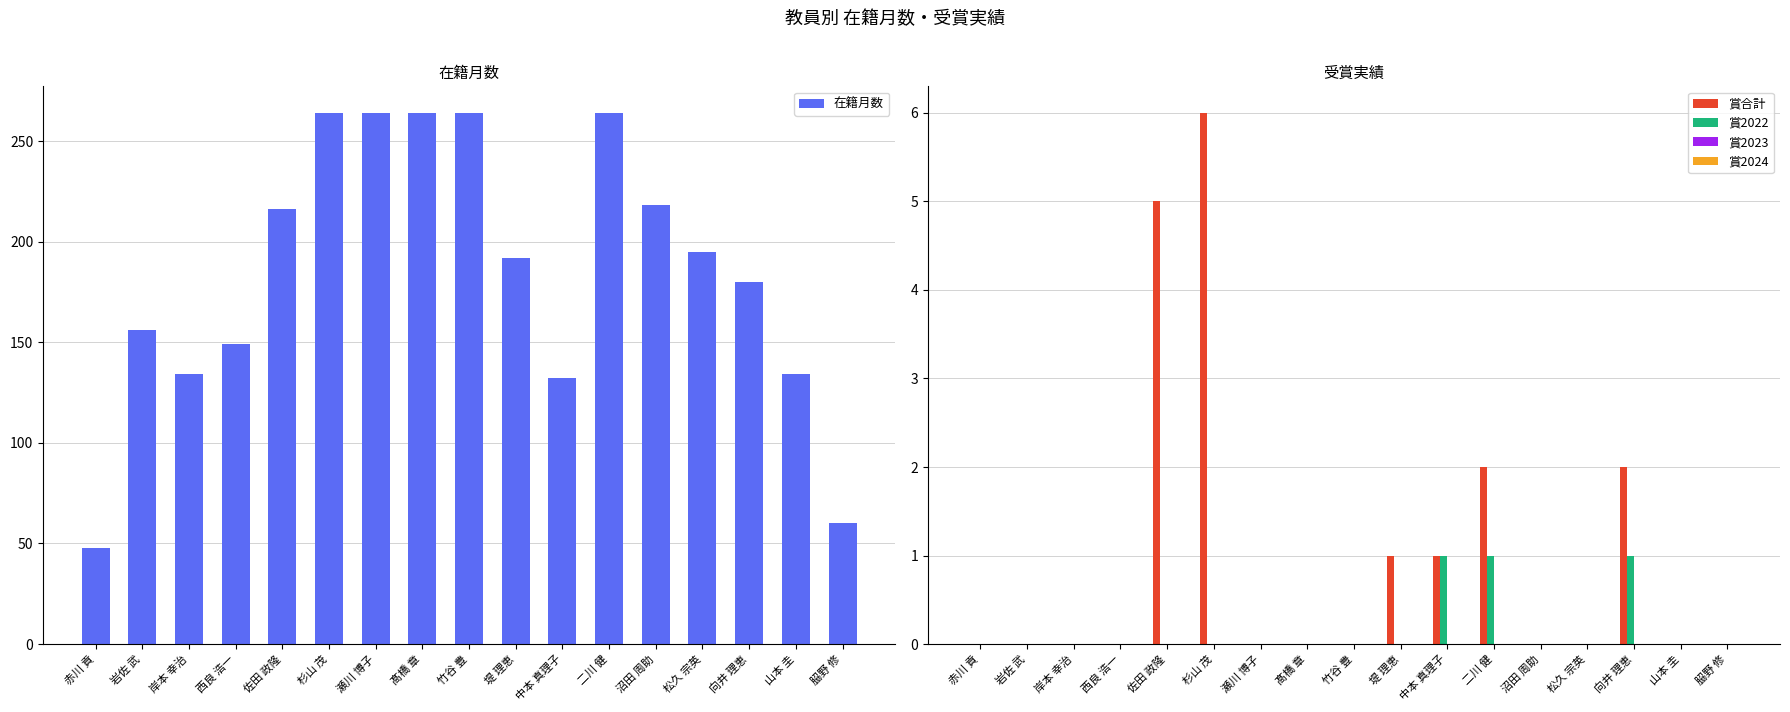

What is the difference between the maximum and minimum values in the 賞合計 series?

6